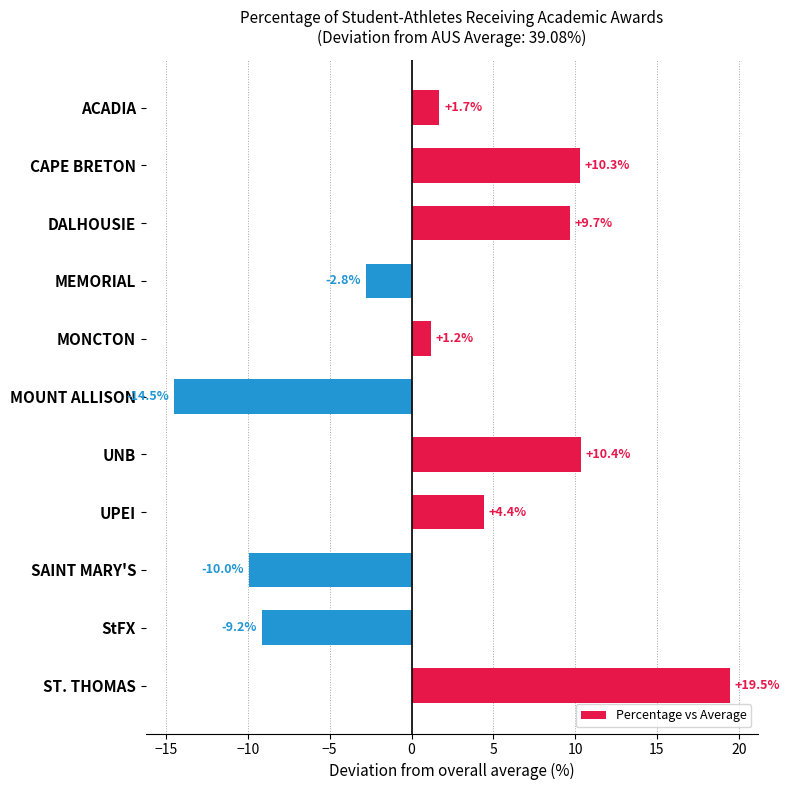

What is the value of the 10th bar from the top?

-9.2